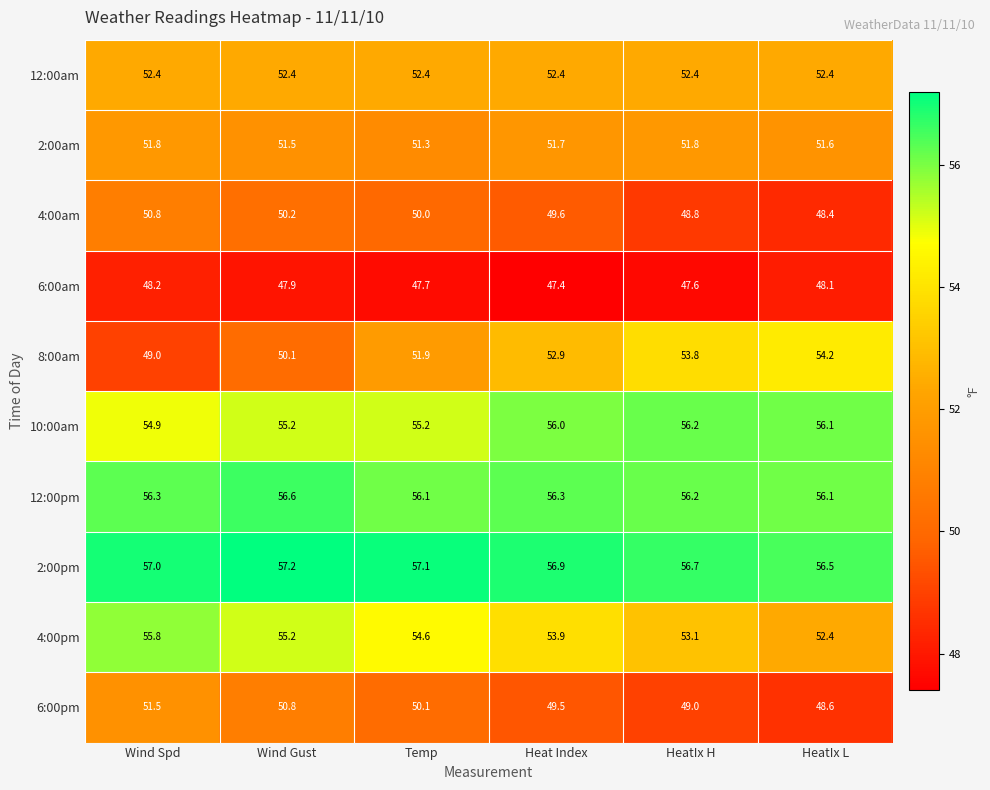

Which series has the widest spread of values?

8:00am